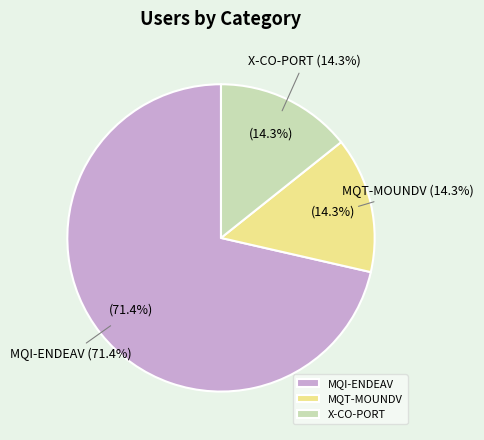

How much of the chart is everything except MQI-ENDEAV?

28.6%